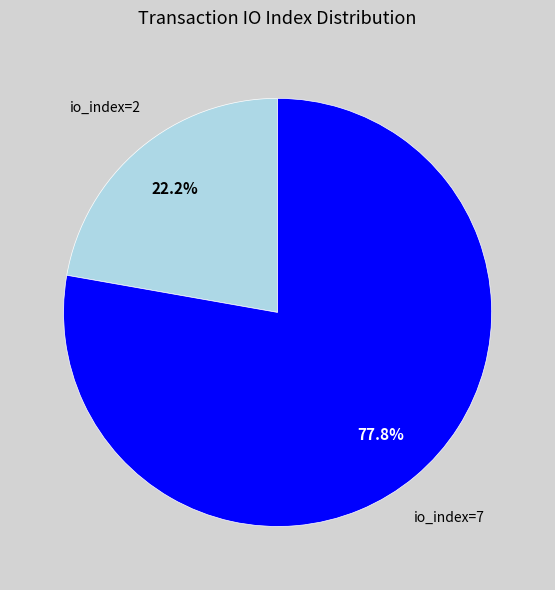

Which category has the smallest portion of the pie?

io_index=2